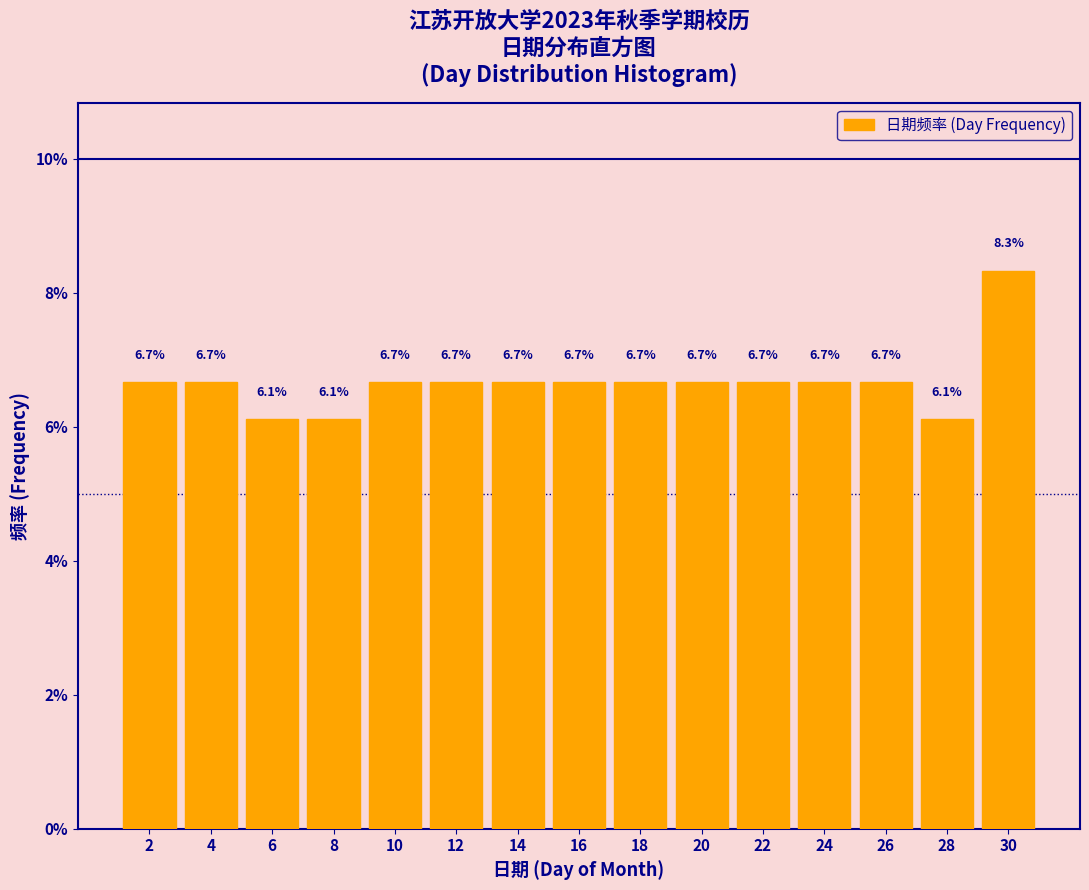

What is the height of the bar covering 23 to 25 on the x-axis?

6.7